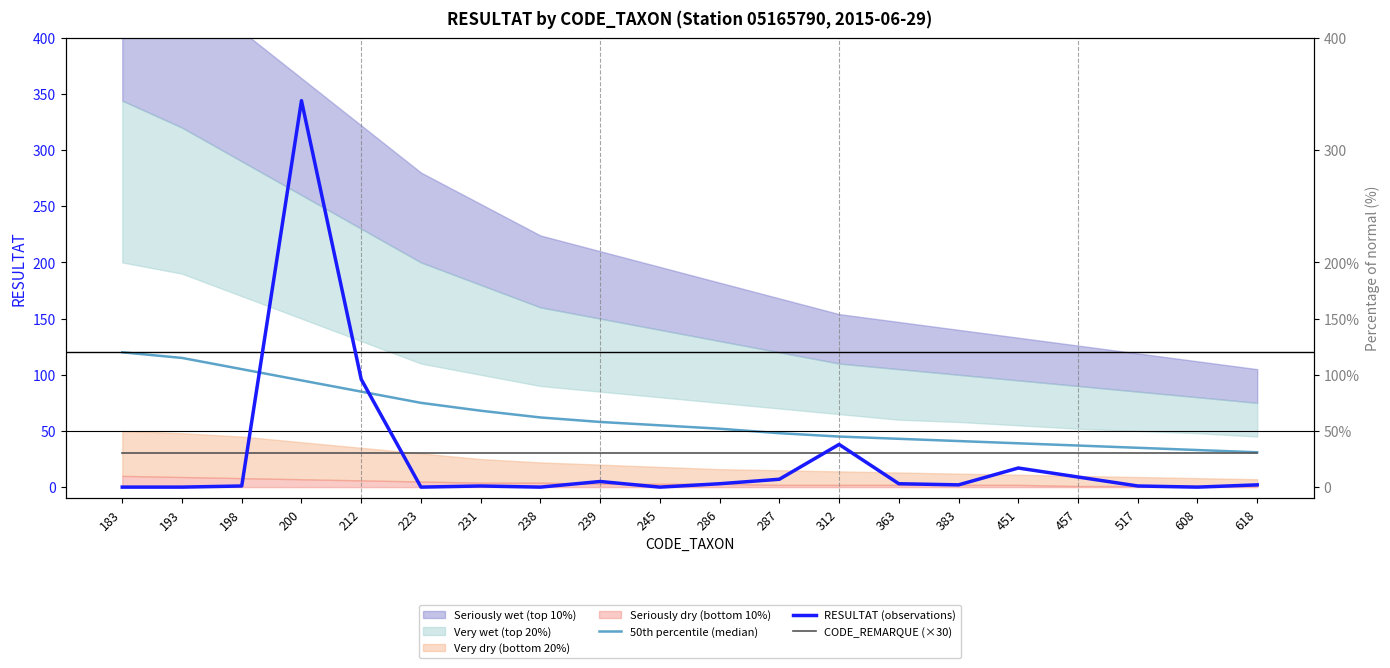

What is the total value across all series at 451?

86